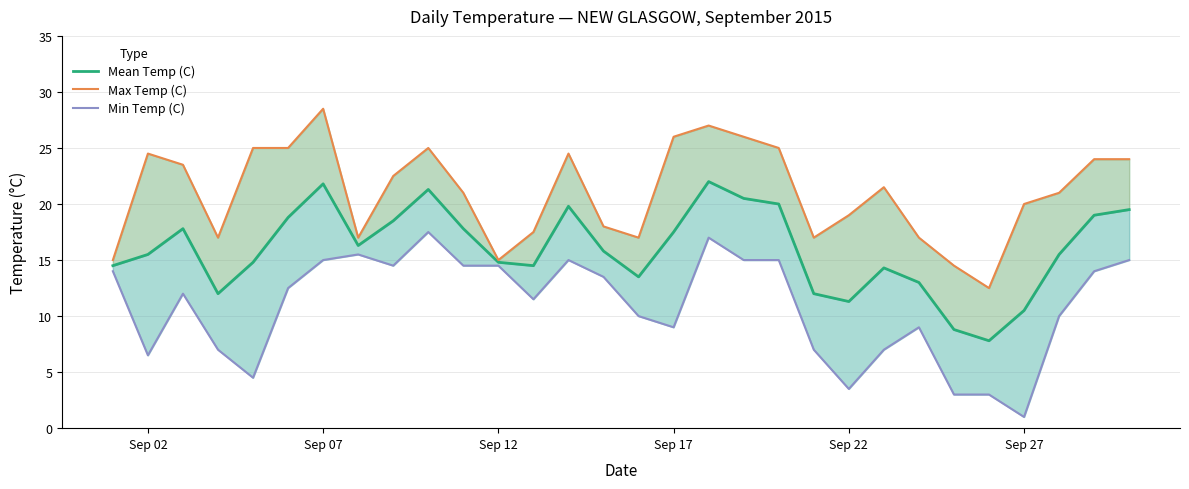

How many series are shown in this chart?

3